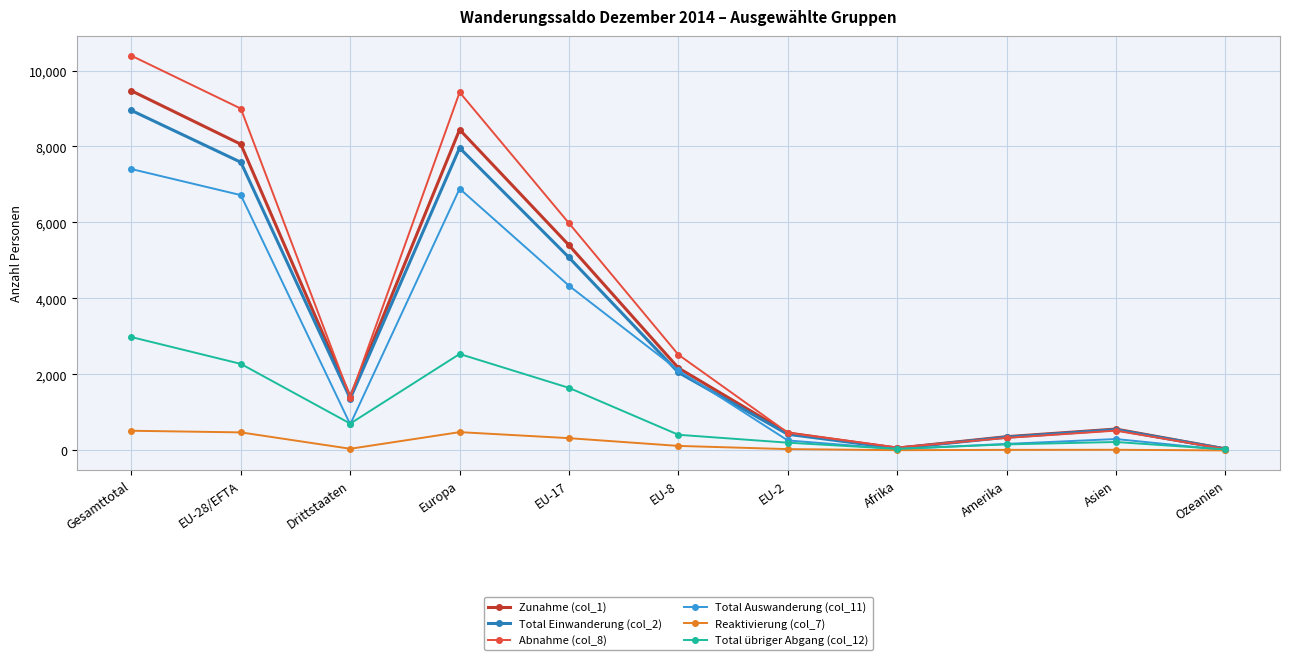

Count the number of categories in the chart.

11